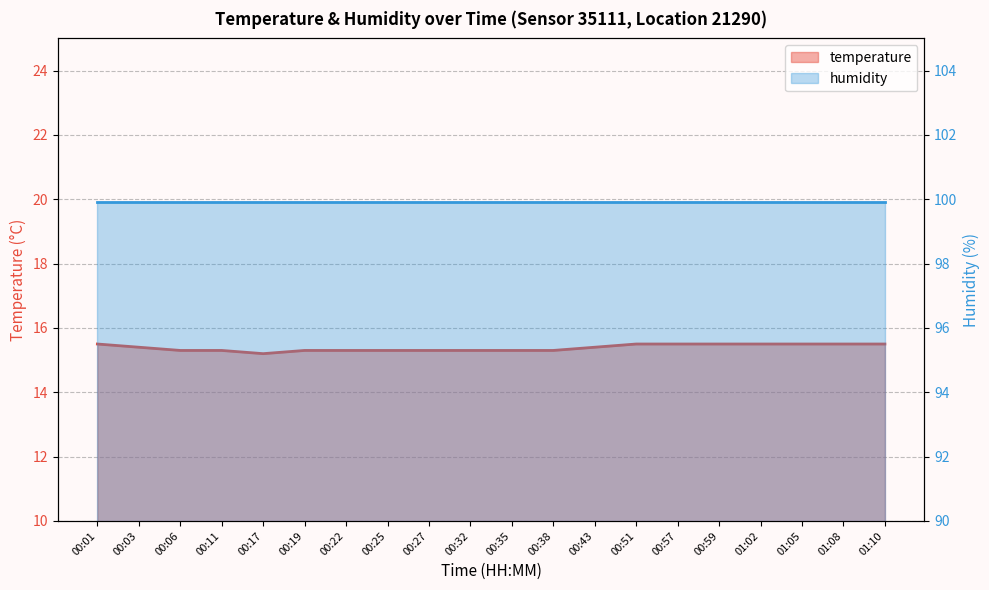

What is the sum of all values?

307.7